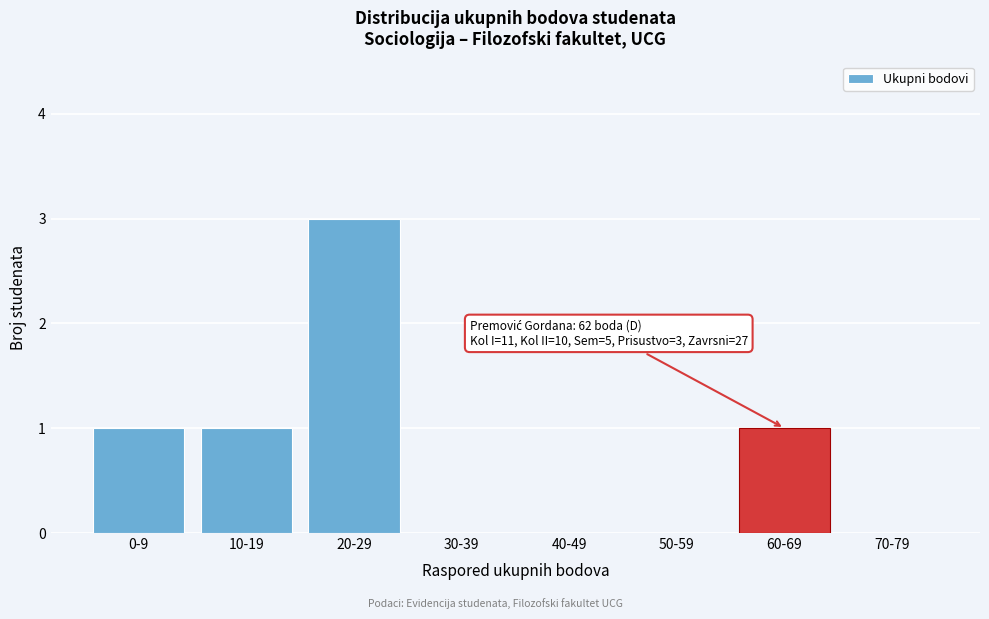

Reading left to right, what are all the values shown in this chart?

0-9=1	10-19=1	20-29=3	30-39=0	40-49=0	50-59=0	60-69=1	70-79=0